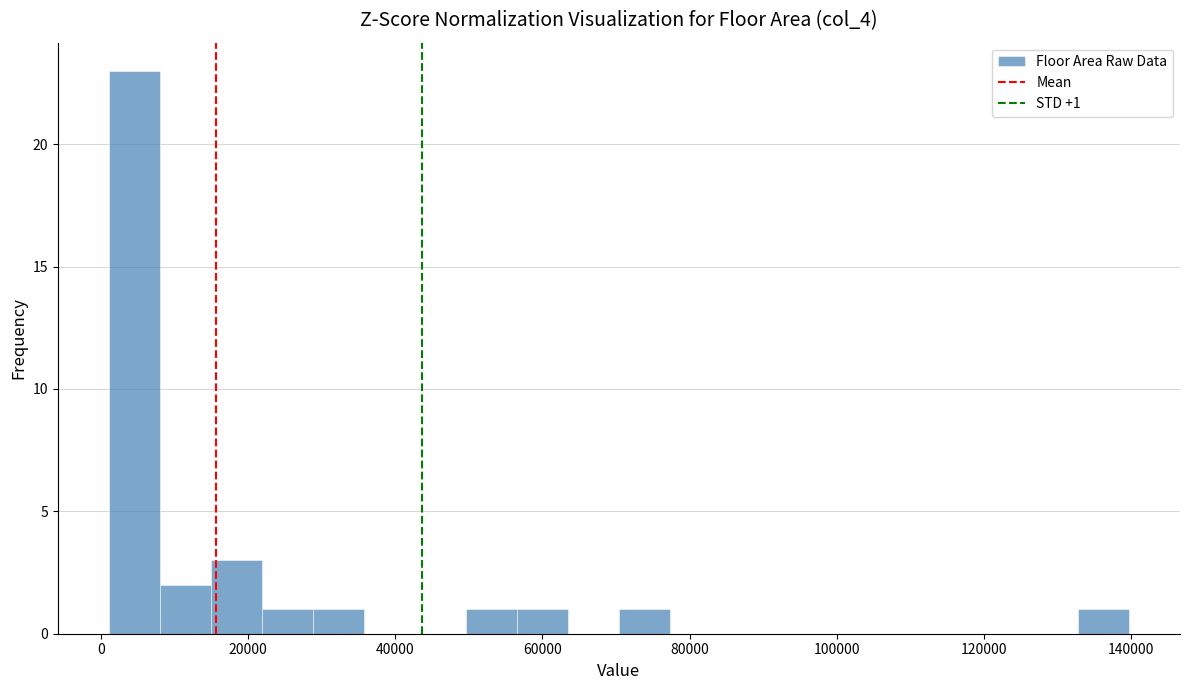

Around what value on the x-axis is the tallest bar? Give the approximate position of its centre, as read against the axis.

4000